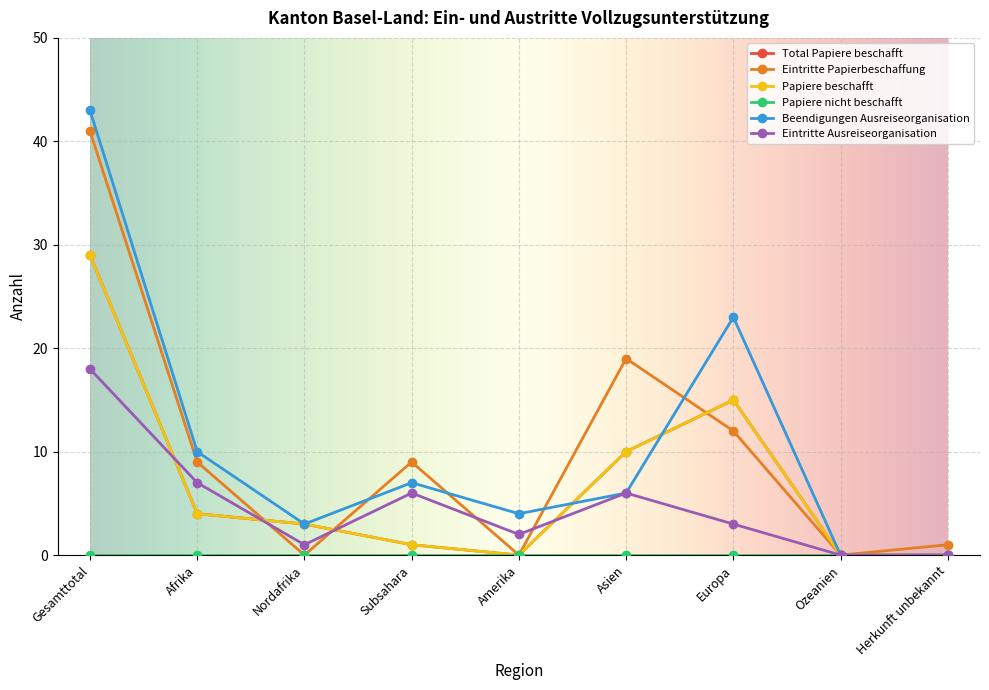

What is the difference between the maximum and minimum values in the Total Papiere beschafft series?

29